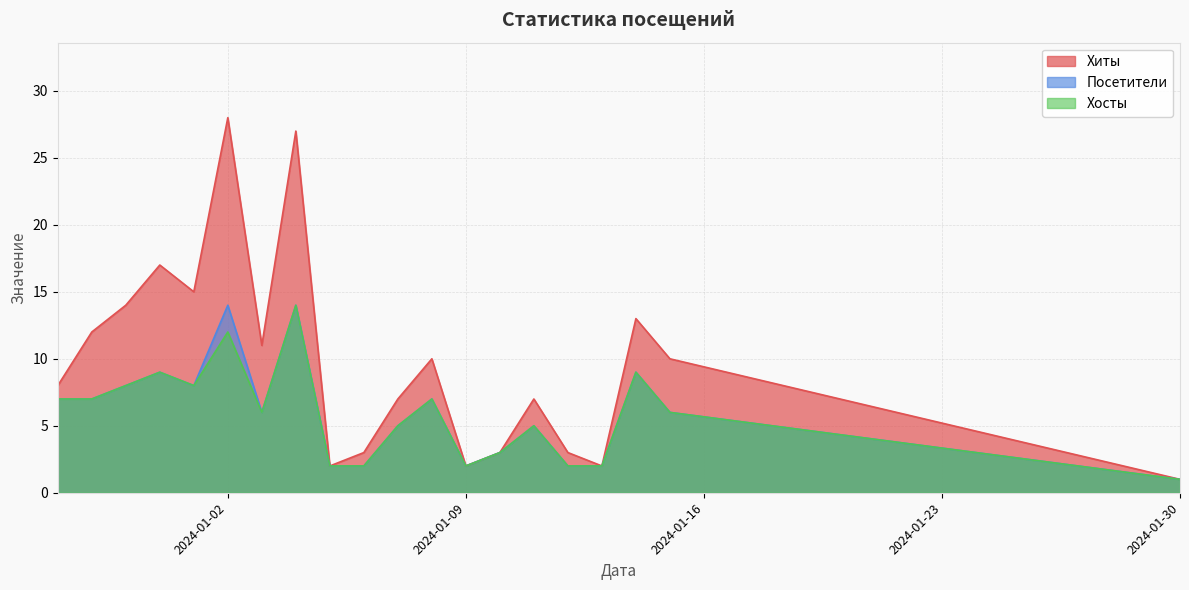

At which category does the chart reach its peak across all series?

2024-01-02